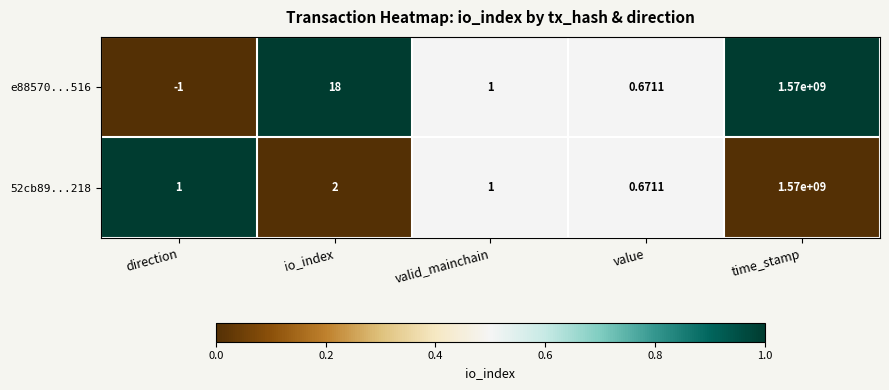

At how many categories does at least one series exceed 0?

5